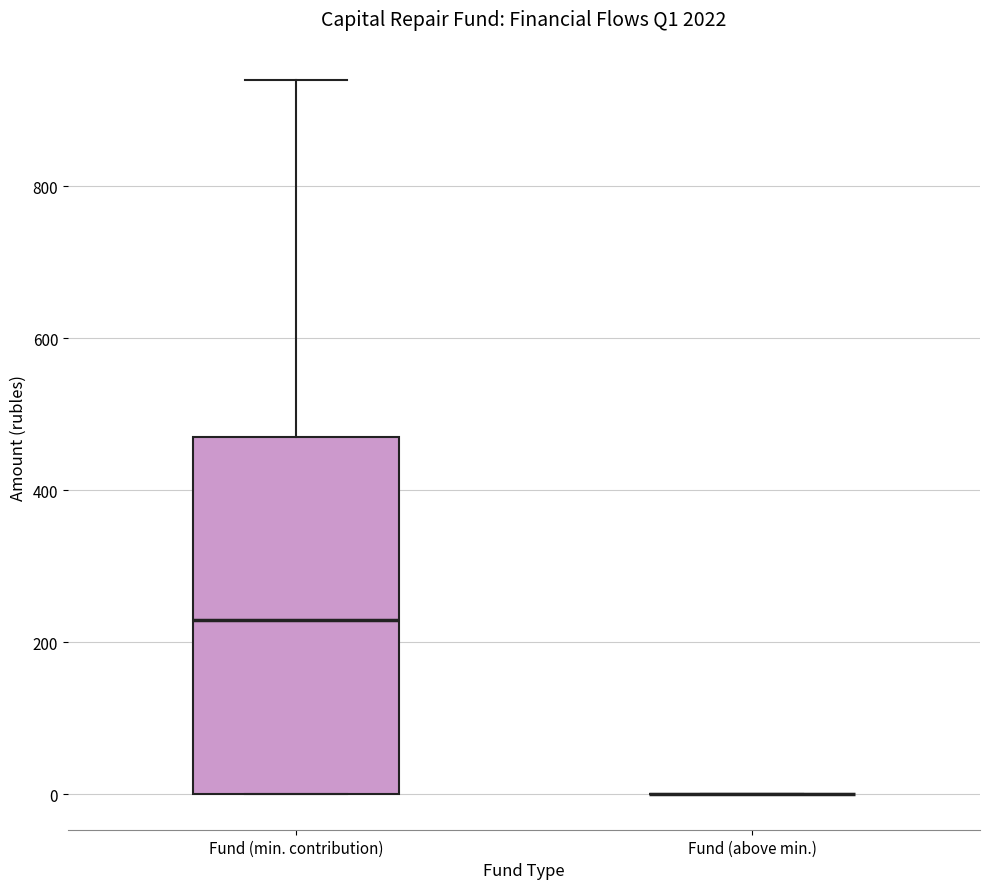

Reading left to right, read every box against the y-axis: the position of its median line, the range the box covers, and the ends of its whiskers. The values are not printed on the chart, so give them approximately, as read against the axis.

Fund (min. contribution): median 220, box 0 to 460, whiskers 0 to 940
Fund (above min.): box collapsed to a line at 0, whiskers 0 to 0